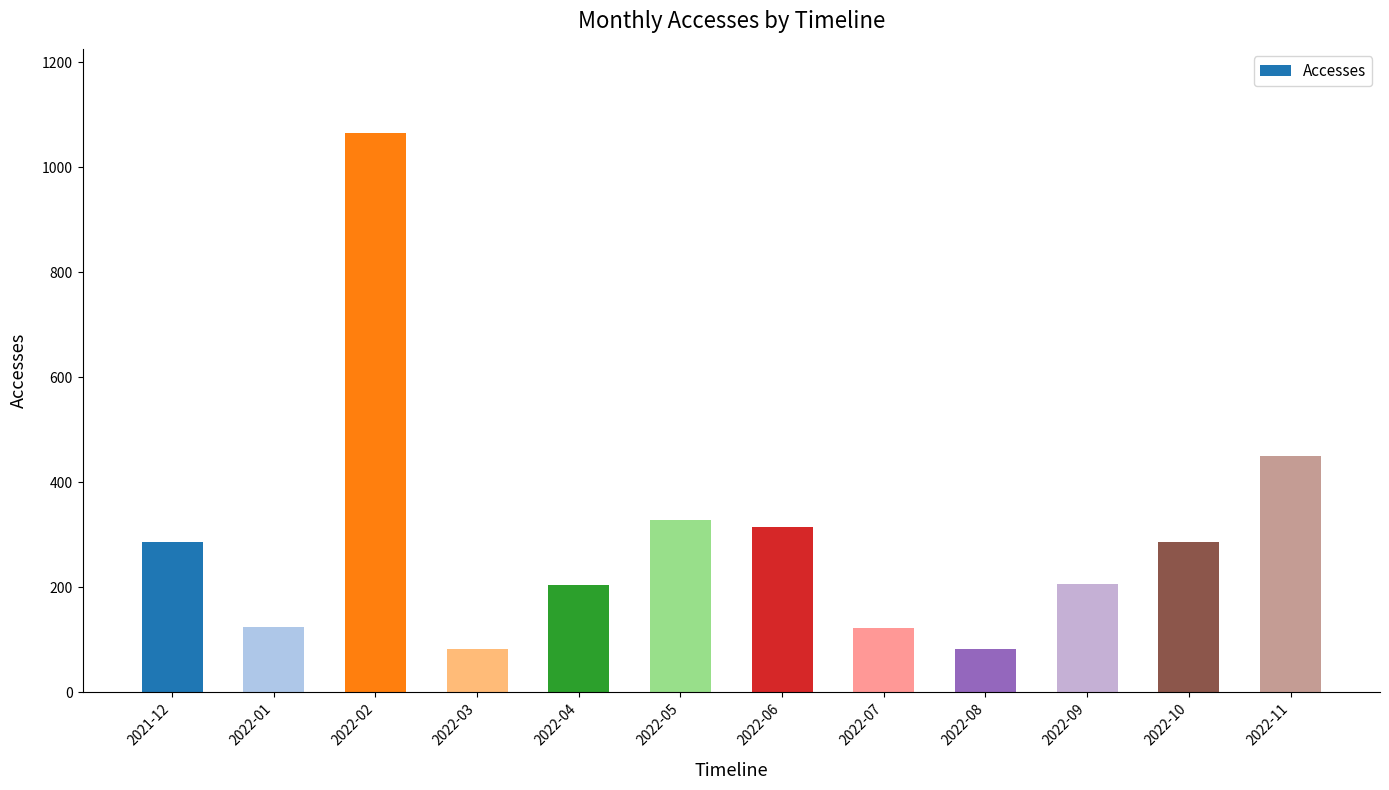

At which category does the chart reach its peak across all series?

2022-02